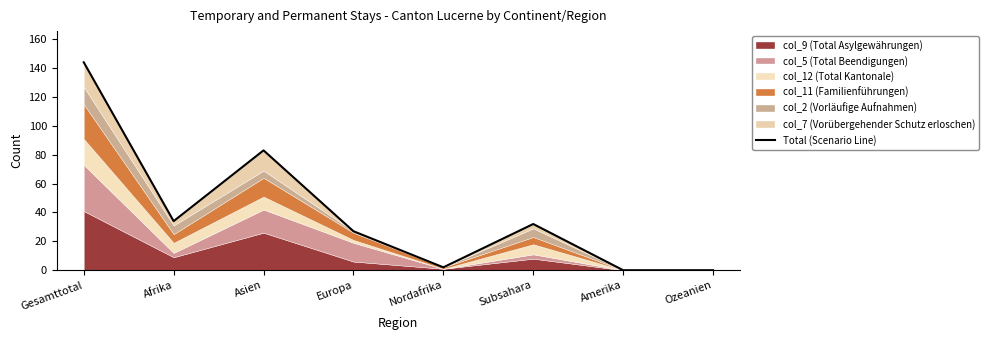

Reading left to right, transcribe all the data shown in this chart.

144	34	83	27	2	32	0	0